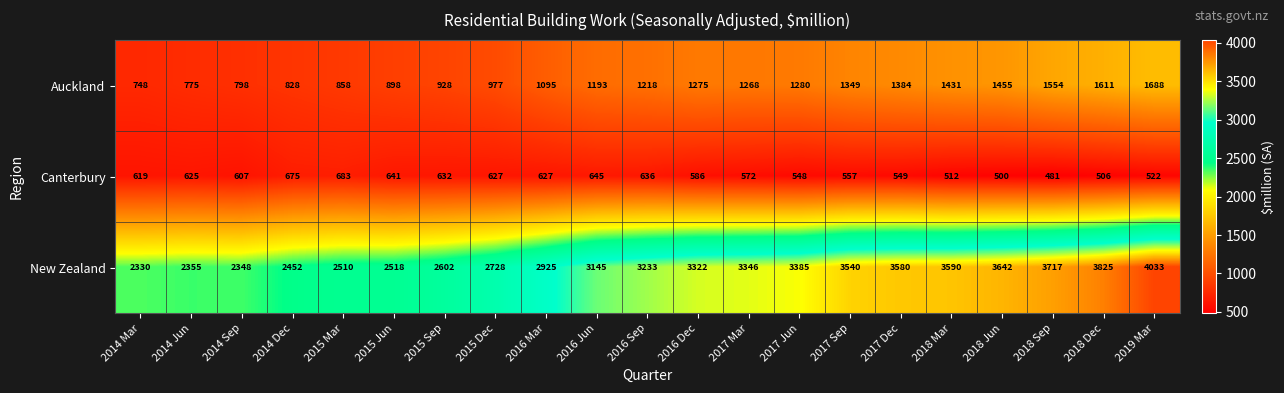

The value of Canterbury at 2015 Mar is 432. True or false?

False